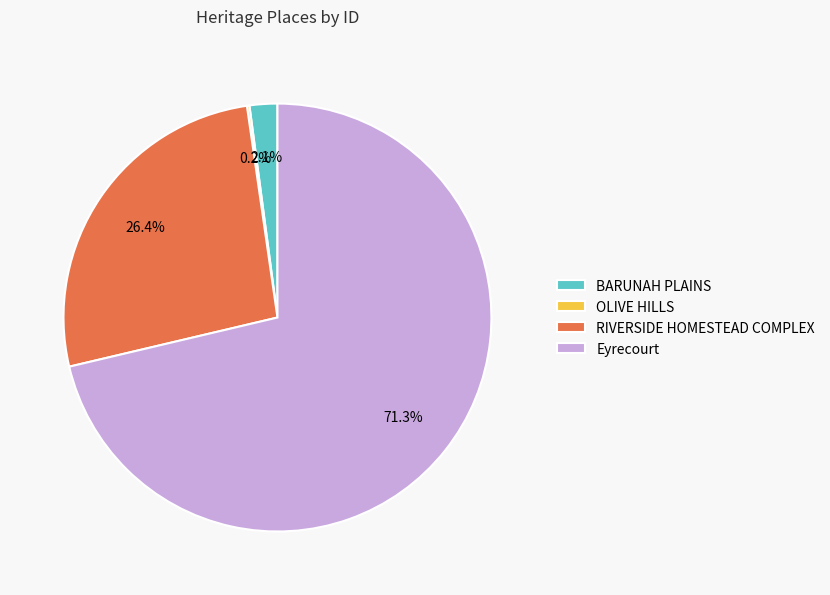

Which category has the biggest portion of the pie?

Eyrecourt